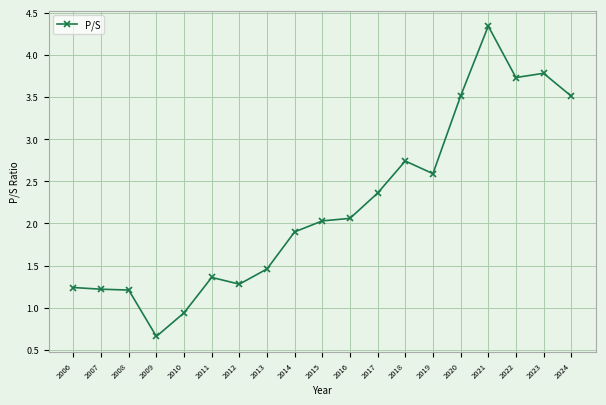

At which category does the chart reach its minimum across all series?

2009